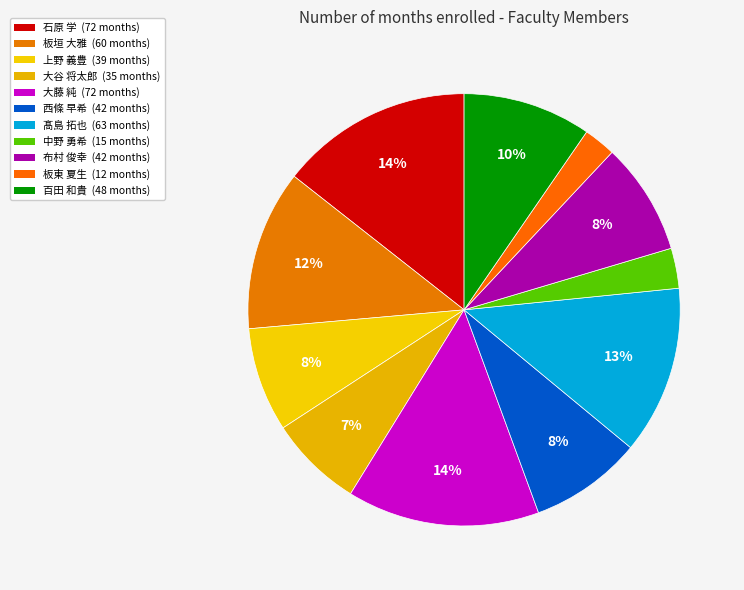

What percentage is the 布村 俊幸 slice, to the nearest percent?

8%